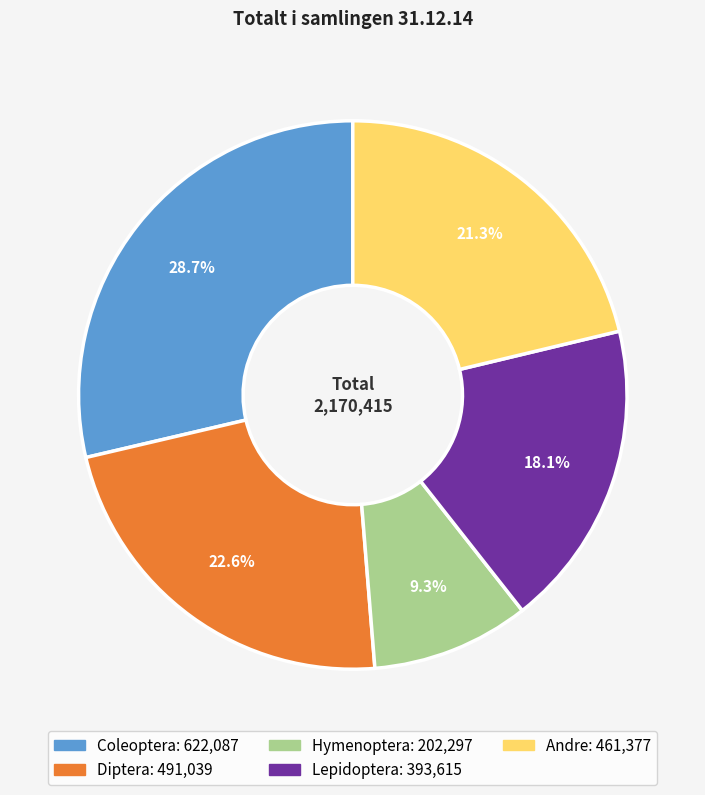

Is it true that Hymenoptera is 9% of the pie?

True